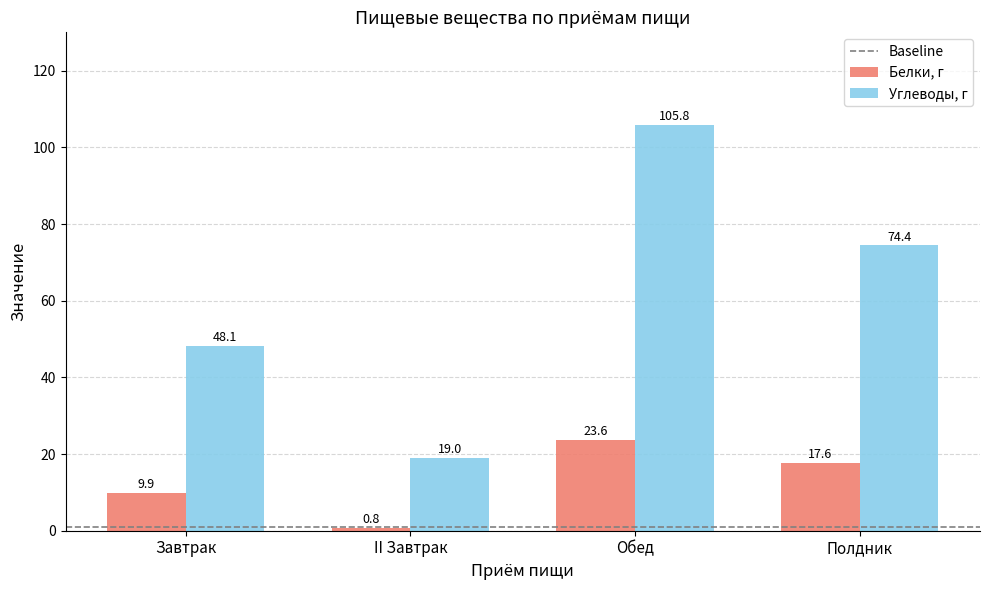

Count the number of categories in the chart.

4